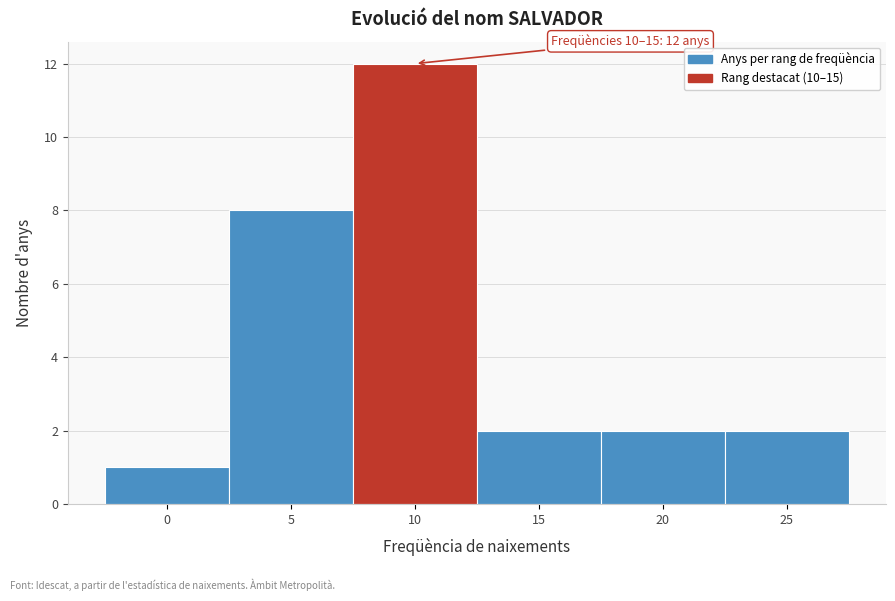

Reading left to right, transcribe all the data shown in this chart.

1	8	12	2	2	2